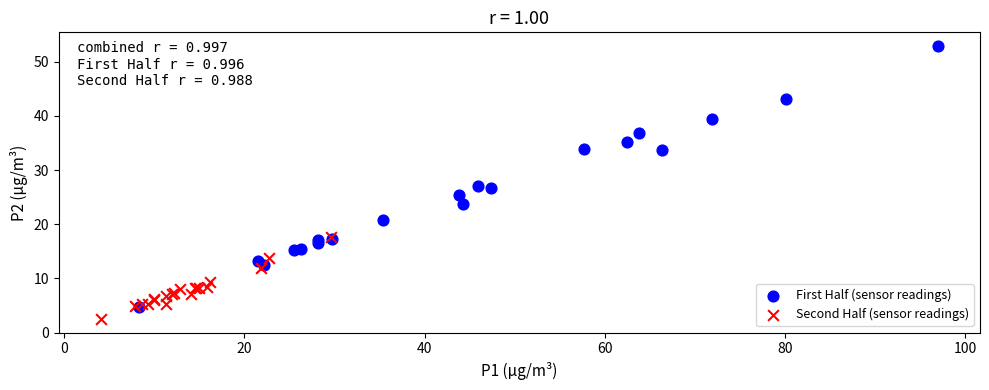

Which series reaches the maximum Y coordinate?

First Half (sensor readings)